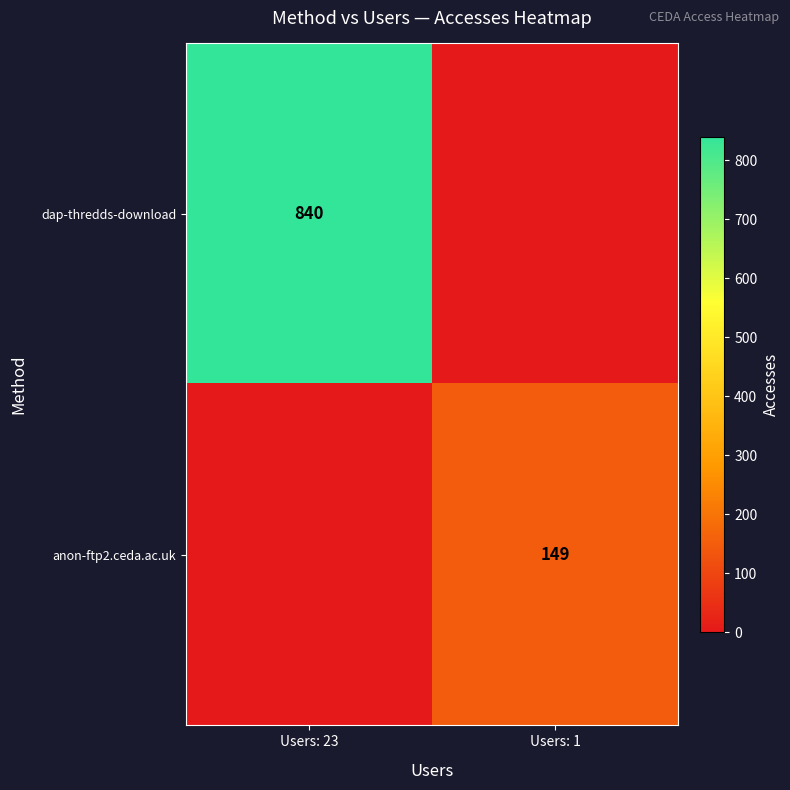

The anon-ftp2.ceda.ac.uk series shows 99 at Users: 1. True or false?

False